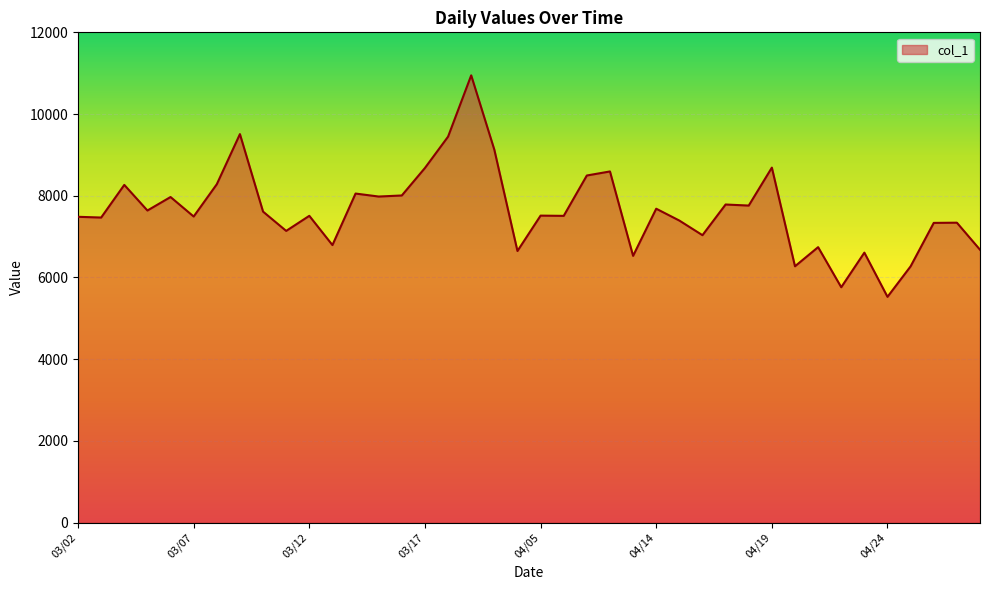

True or false: there are more than 2 points higher than both neighbors.

True